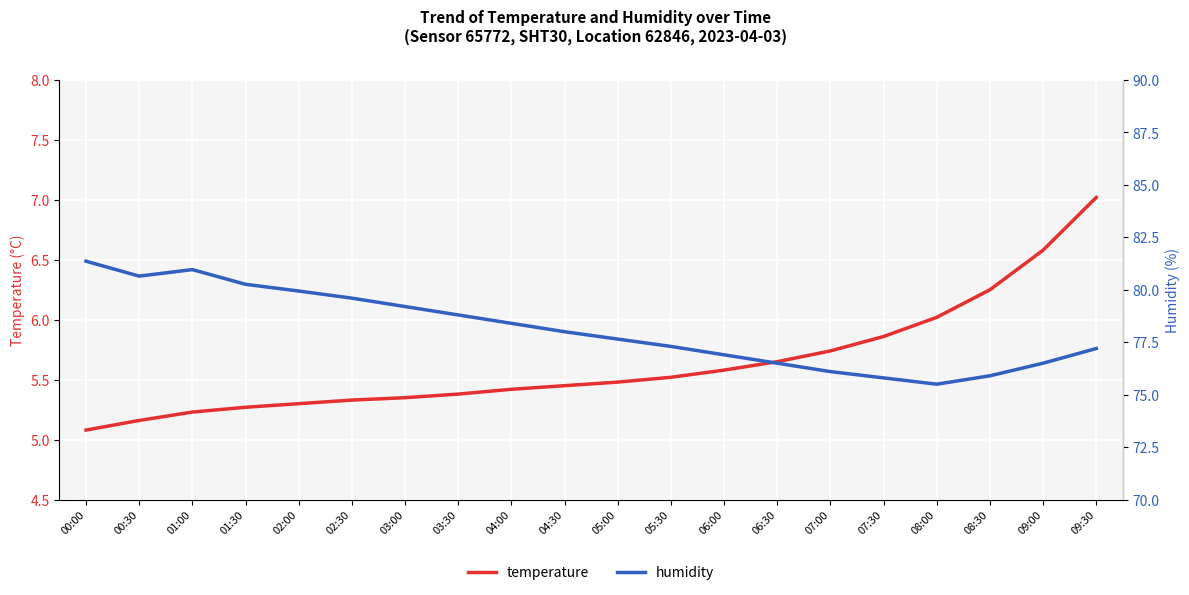

Reading left to right, list all the values displayed in this chart.

temperature: 5.1	5.2	5.2	5.3	5.3	5.3	5.3	5.4	5.4	5.5	5.5	5.5	5.6	5.7	5.7	5.9	6.0	6.2	6.6	7.0
humidity: 81.4	80.7	81.0	80.3	79.9	79.6	79.2	78.8	78.4	78.0	77.7	77.3	76.9	76.5	76.1	75.8	75.5	75.9	76.5	77.2